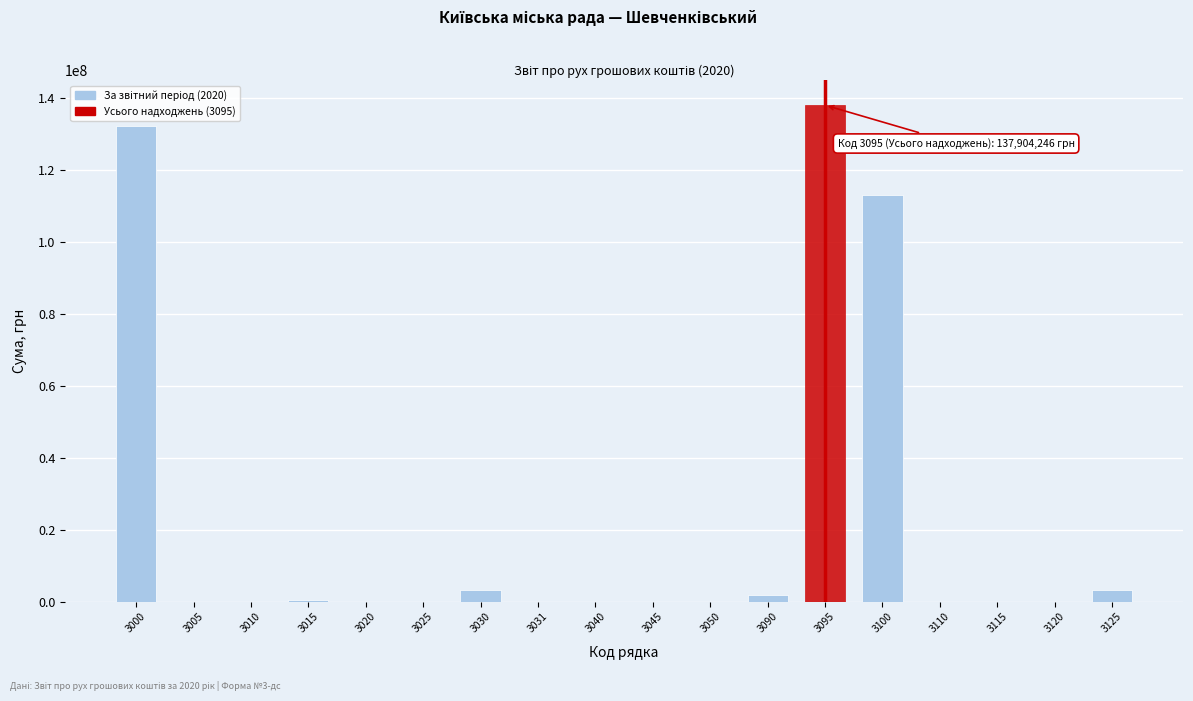

What is the change in value from 3025 to 3125?

+3391700